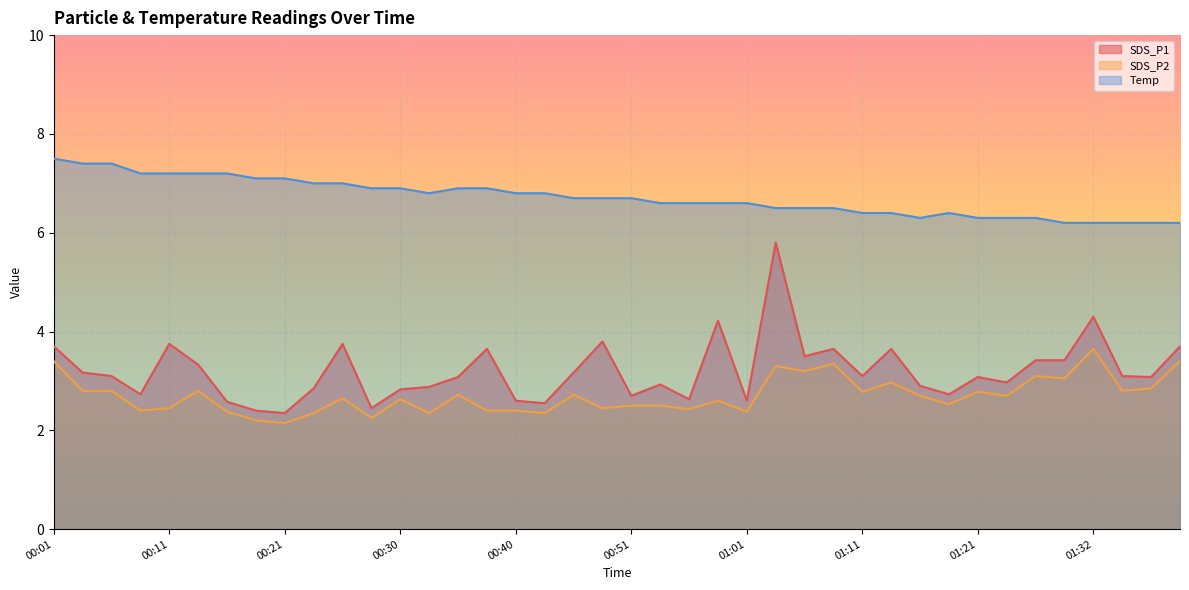

Reading left to right, transcribe all the data shown in this chart.

SDS_P1: 00:01=3.7	00:03=3.2	00:06=3.1	00:08=2.7	00:11=3.8	00:13=3.3	00:16=2.6	00:18=2.4	00:21=2.4	00:23=2.9	00:26=3.8	00:28=2.5	00:30=2.8	00:33=2.9	00:36=3.1	00:38=3.6	00:40=2.6	00:43=2.5	00:46=3.2	00:48=3.8	00:51=2.7	00:53=2.9	00:56=2.6	00:58=4.2	01:01=2.6	01:03=5.8	01:06=3.5	01:09=3.6	01:11=3.1	01:13=3.6	01:16=2.9	01:18=2.7	01:21=3.1	01:24=3.0	01:27=3.4	01:29=3.4	01:32=4.3	01:34=3.1	01:37=3.1	01:40=3.7
SDS_P2: 00:01=3.4	00:03=2.8	00:06=2.8	00:08=2.4	00:11=2.5	00:13=2.8	00:16=2.4	00:18=2.2	00:21=2.1	00:23=2.4	00:26=2.6	00:28=2.2	00:30=2.6	00:33=2.4	00:36=2.7	00:38=2.4	00:40=2.4	00:43=2.4	00:46=2.7	00:48=2.5	00:51=2.5	00:53=2.5	00:56=2.4	00:58=2.6	01:01=2.4	01:03=3.3	01:06=3.2	01:09=3.4	01:11=2.8	01:13=3.0	01:16=2.7	01:18=2.5	01:21=2.8	01:24=2.7	01:27=3.1	01:29=3.0	01:32=3.6	01:34=2.8	01:37=2.9	01:40=3.4
Temp: 00:01=7.5	00:03=7.4	00:06=7.4	00:08=7.2	00:11=7.2	00:13=7.2	00:16=7.2	00:18=7.1	00:21=7.1	00:23=7.0	00:26=7.0	00:28=6.9	00:30=6.9	00:33=6.8	00:36=6.9	00:38=6.9	00:40=6.8	00:43=6.8	00:46=6.7	00:48=6.7	00:51=6.7	00:53=6.6	00:56=6.6	00:58=6.6	01:01=6.6	01:03=6.5	01:06=6.5	01:09=6.5	01:11=6.4	01:13=6.4	01:16=6.3	01:18=6.4	01:21=6.3	01:24=6.3	01:27=6.3	01:29=6.2	01:32=6.2	01:34=6.2	01:37=6.2	01:40=6.2